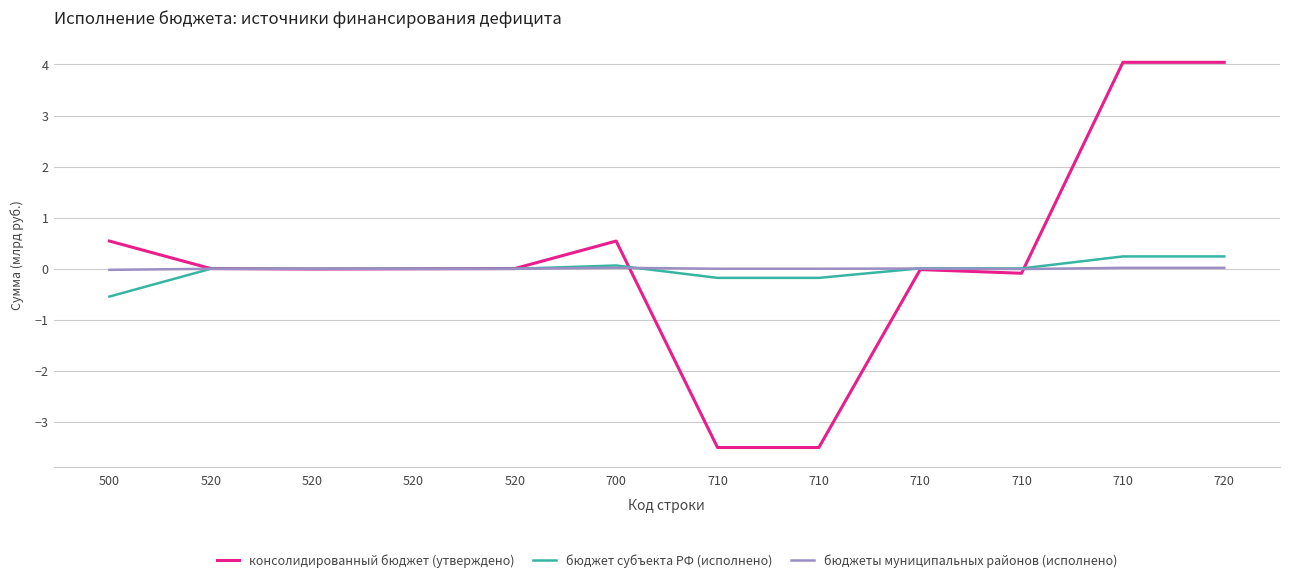

At which label does бюджет субъекта РФ (исполнено) reach its peak?

710